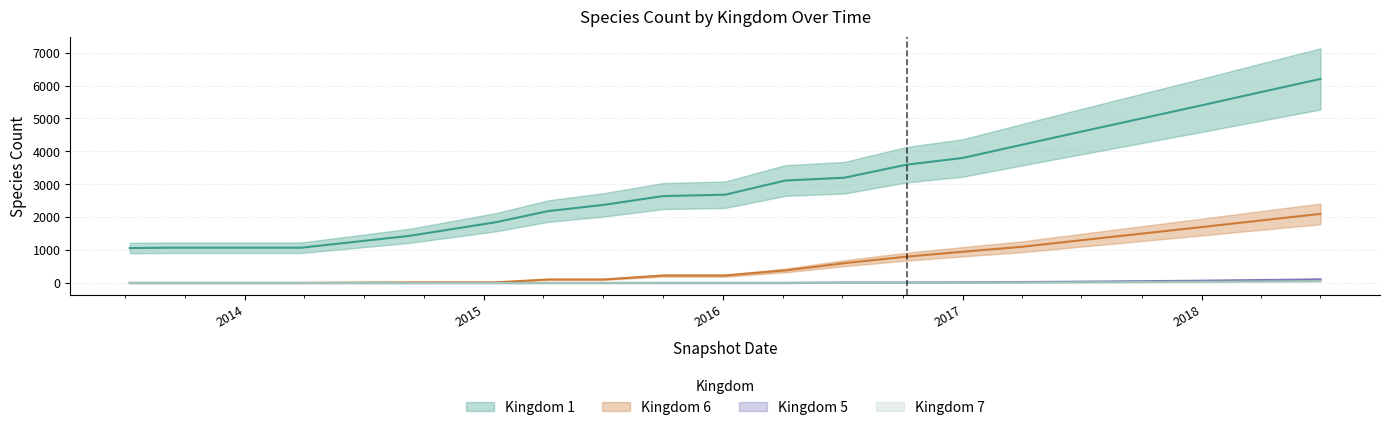

True or false: kingdom_6 and kingdom_1 intersect in this chart.

False